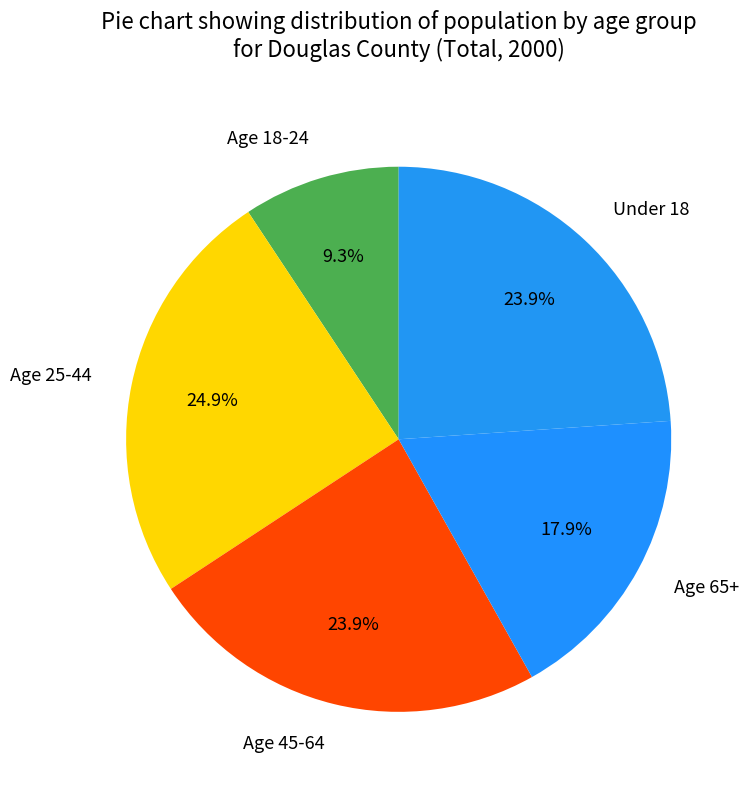

Which slice is the smallest?

Age 18-24